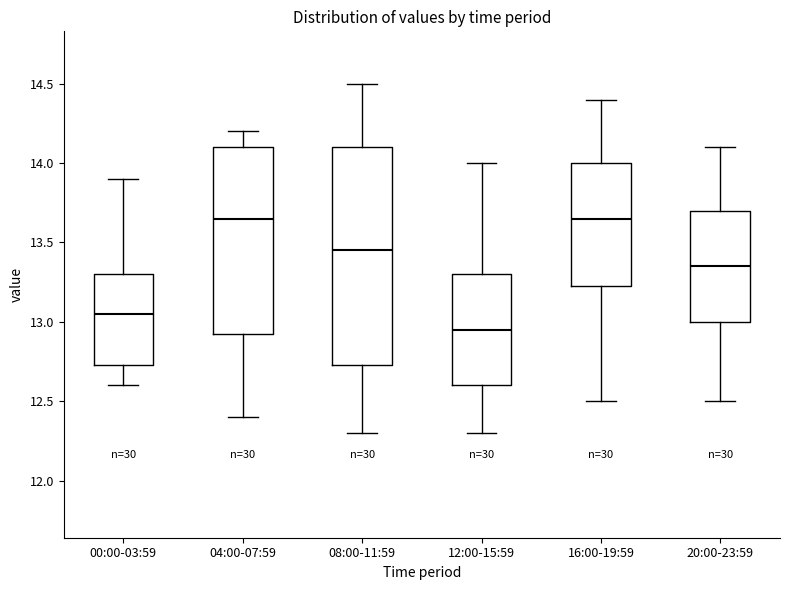

Which box's median line is the lowest?

12:00-15:59